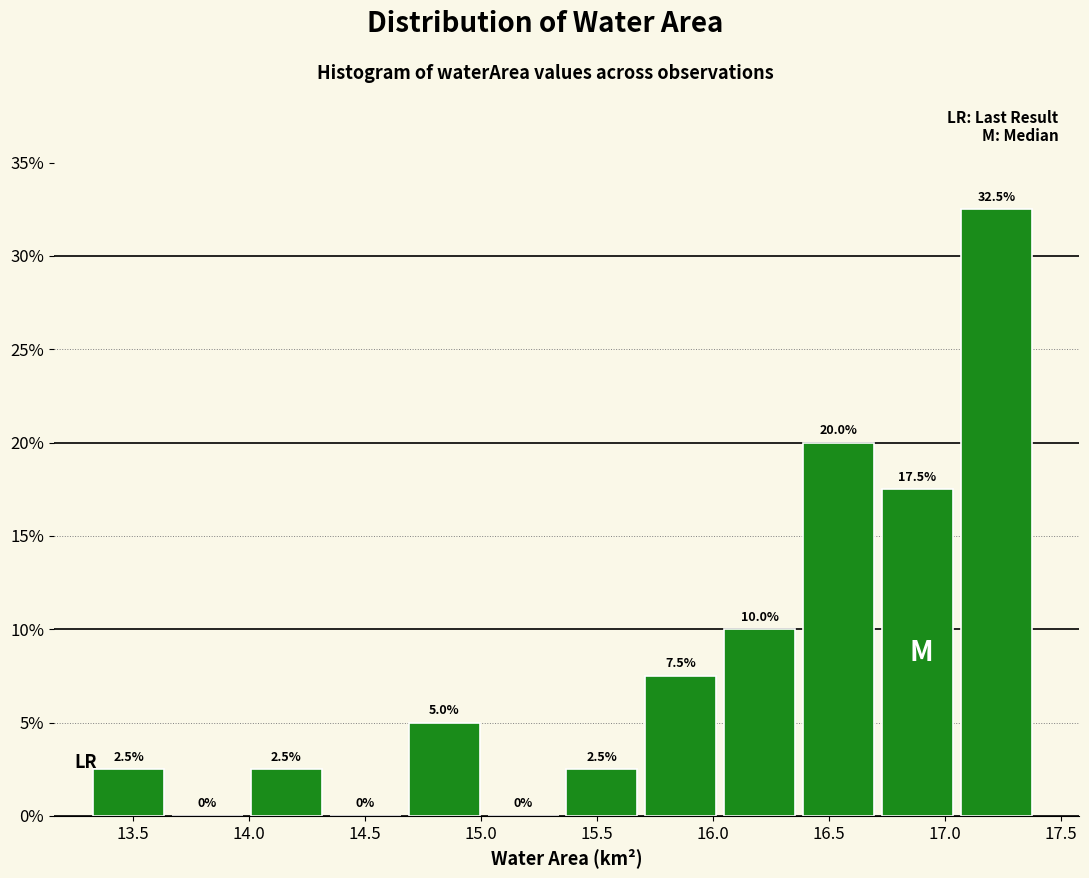

Which range on the x-axis has the tallest bar?

17.07 to 17.41